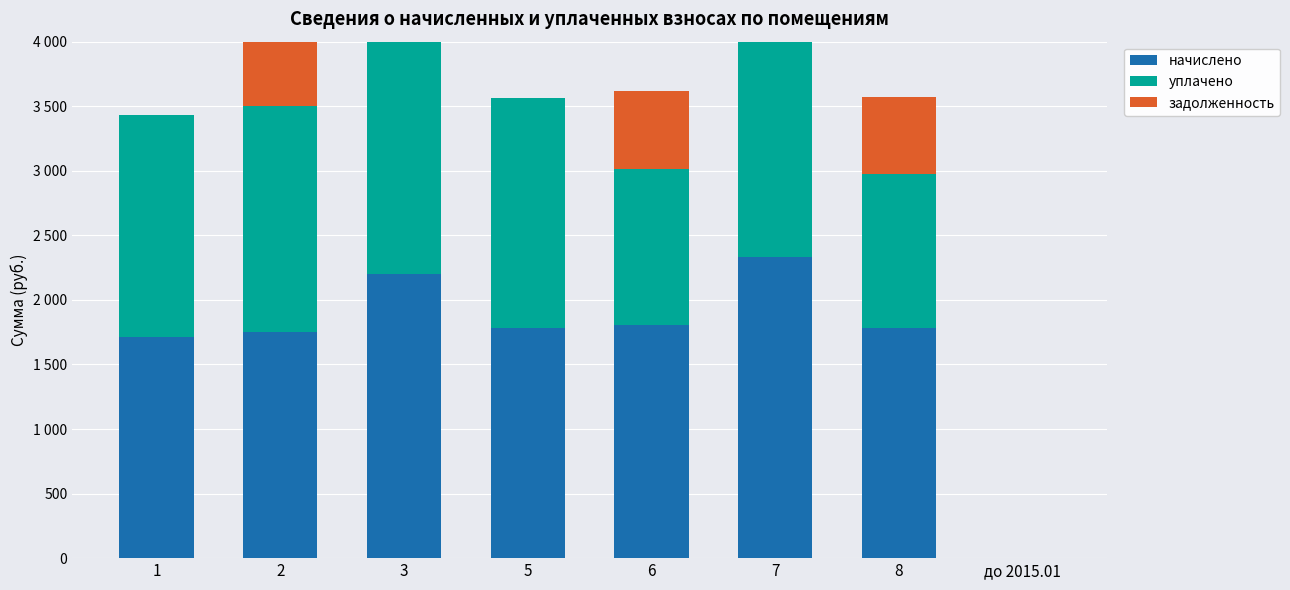

What are all the series names shown in the legend?

начислено, уплачено, задолженность